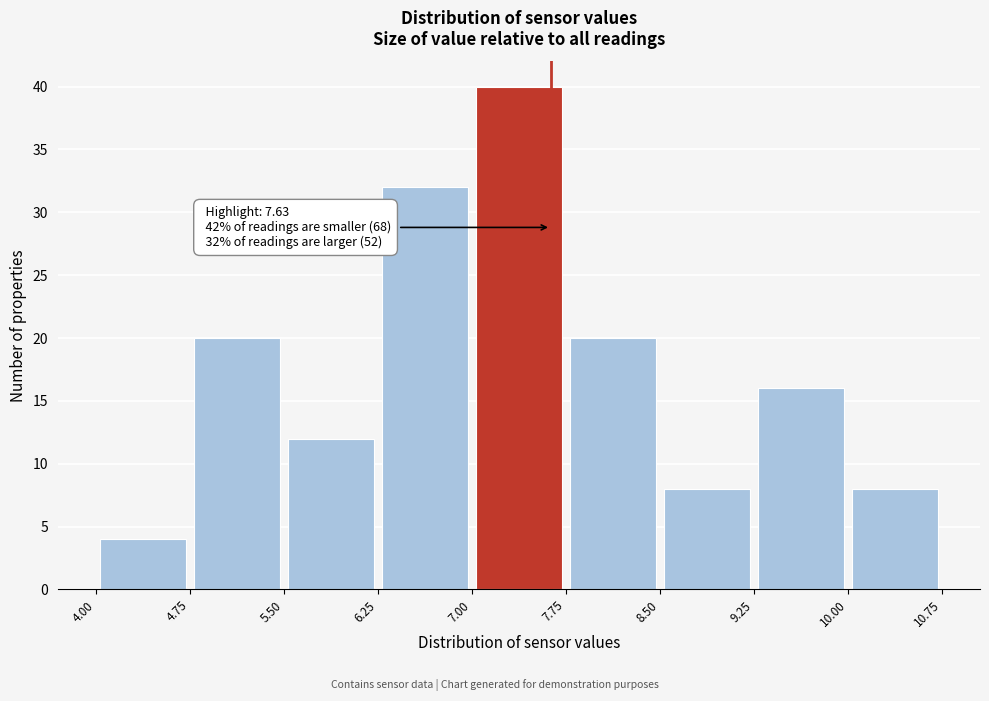

Over which range of the x-axis is the bar tallest?

7.00 to 7.75